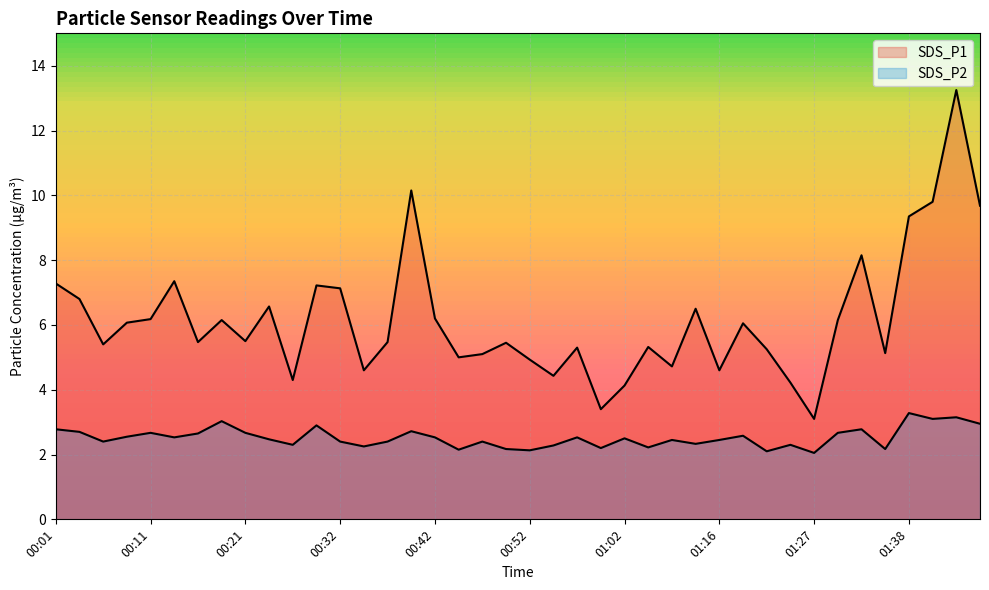

The SDS_P2 series shows 1.1 at 00:32. True or false?

False